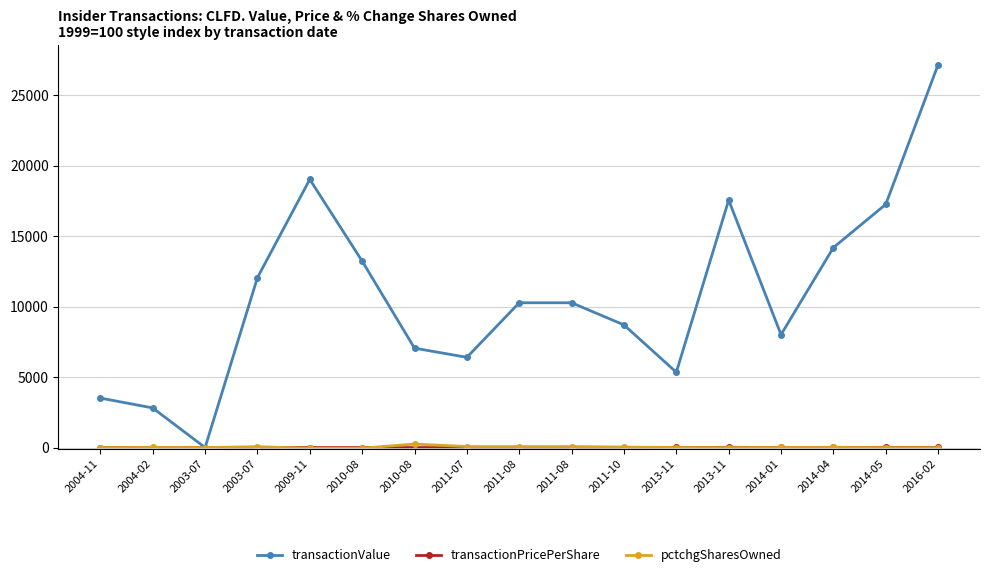

Is the value of transactionValue at 2014-04 greater than the value of transactionPricePerShare at 2013-11?

Yes